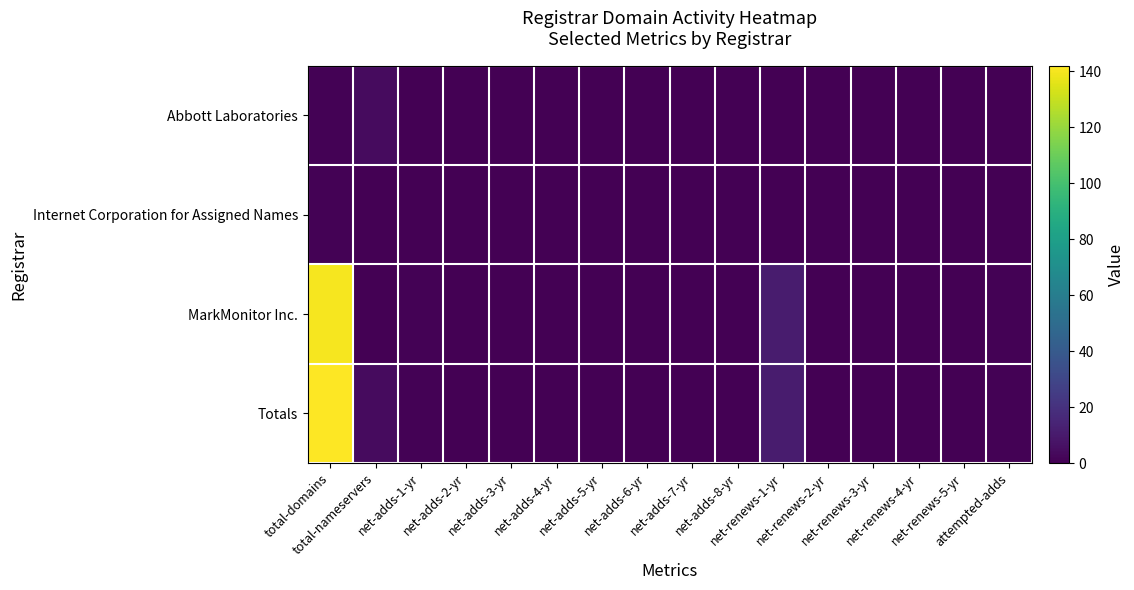

Which series has the largest total across all categories?

Totals